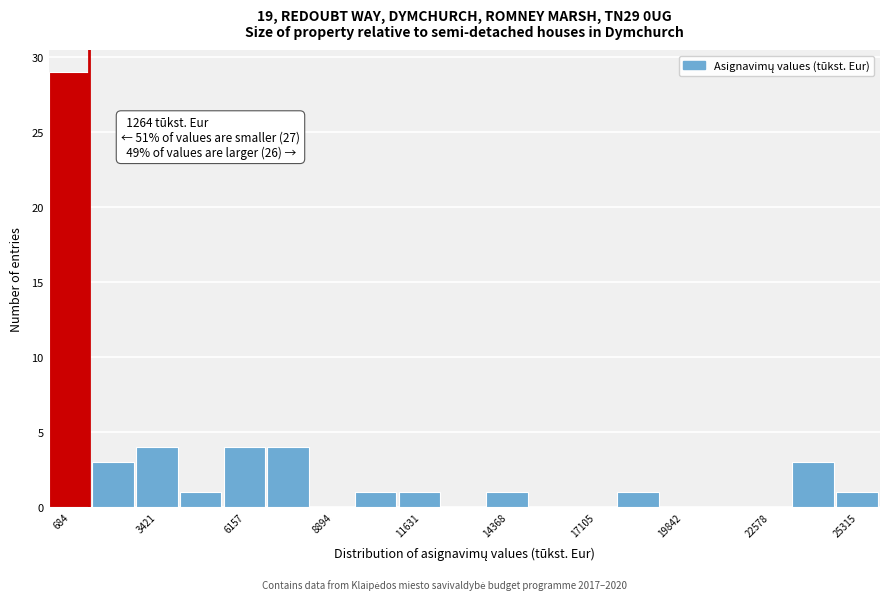

Around what value on the x-axis is the tallest bar? Give the approximate position of its centre, as read against the axis.

500